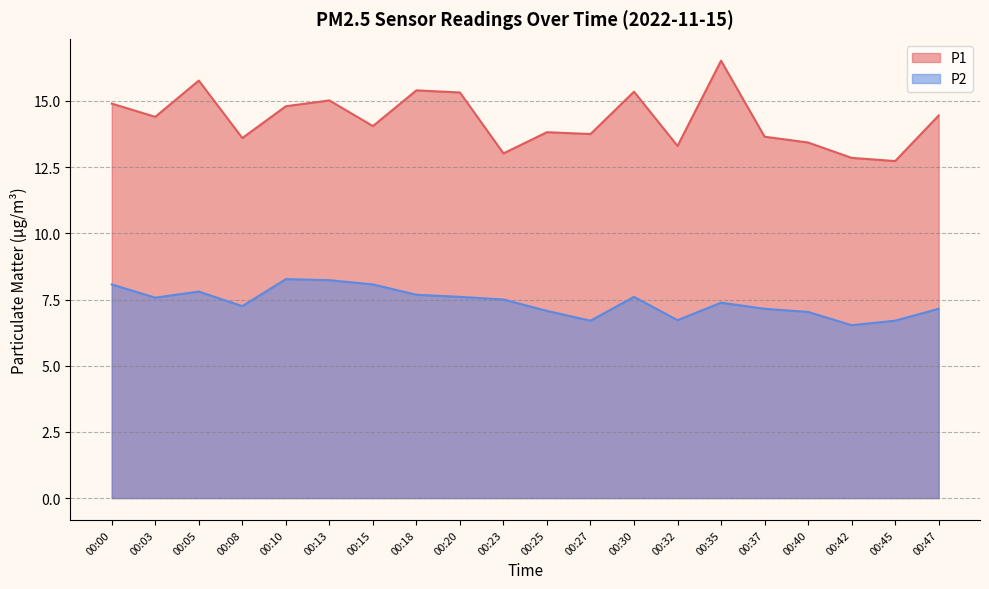

What is the average value of the P2 series?

7.4